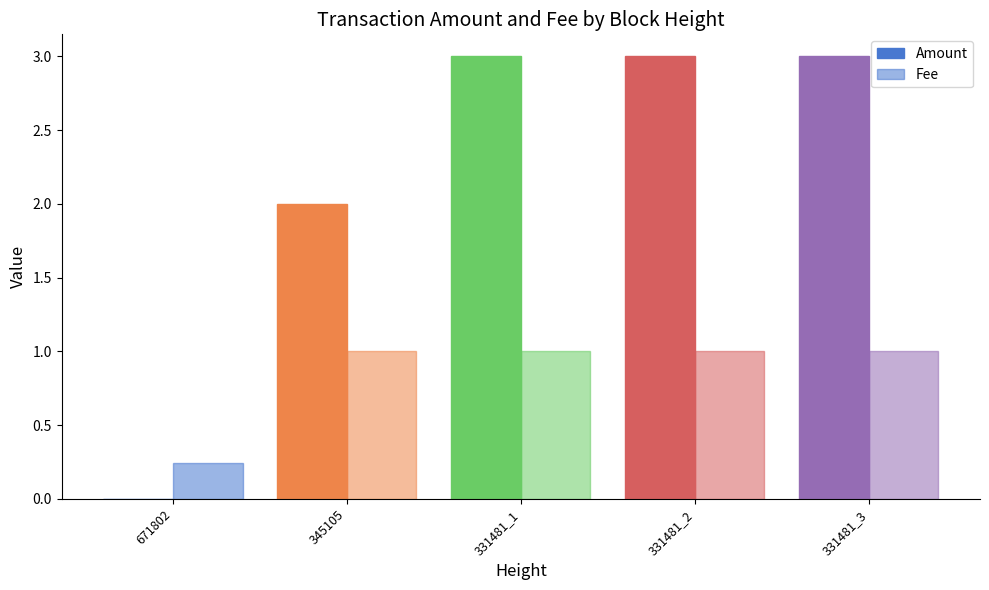

How many series are shown in this chart?

2